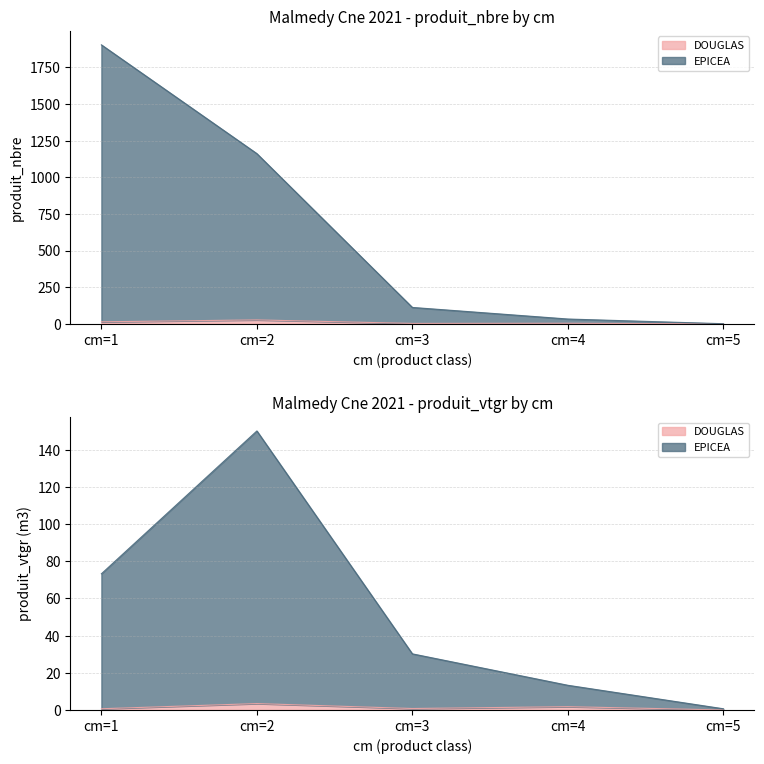

True or false: DOUGLAS and EPICEA cross at least once.

False